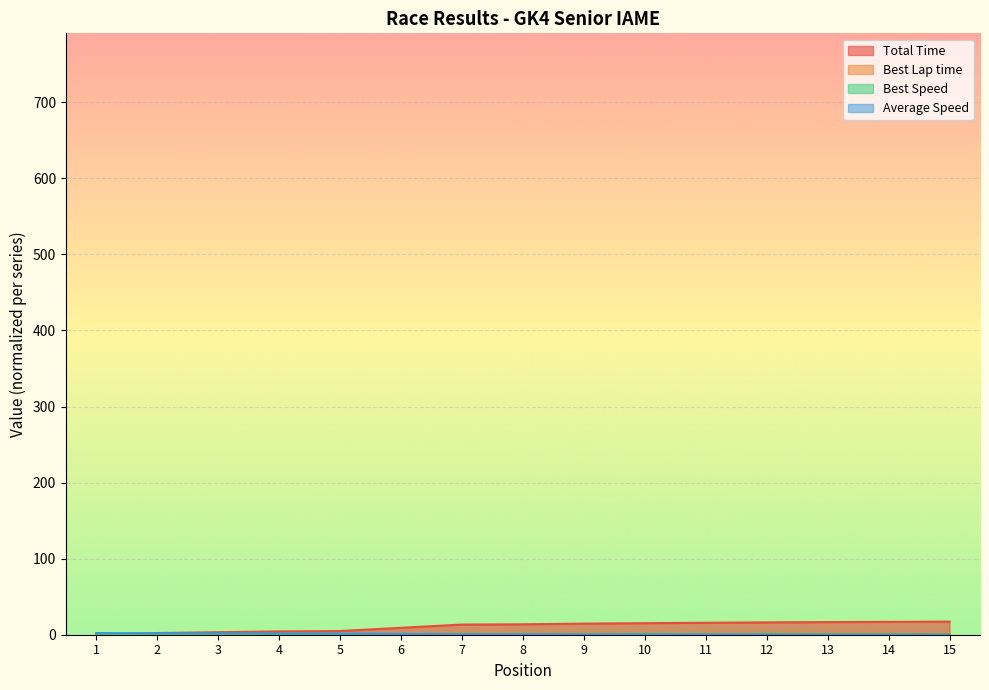

True or false: Total Time and Average Speed cross at least once.

True